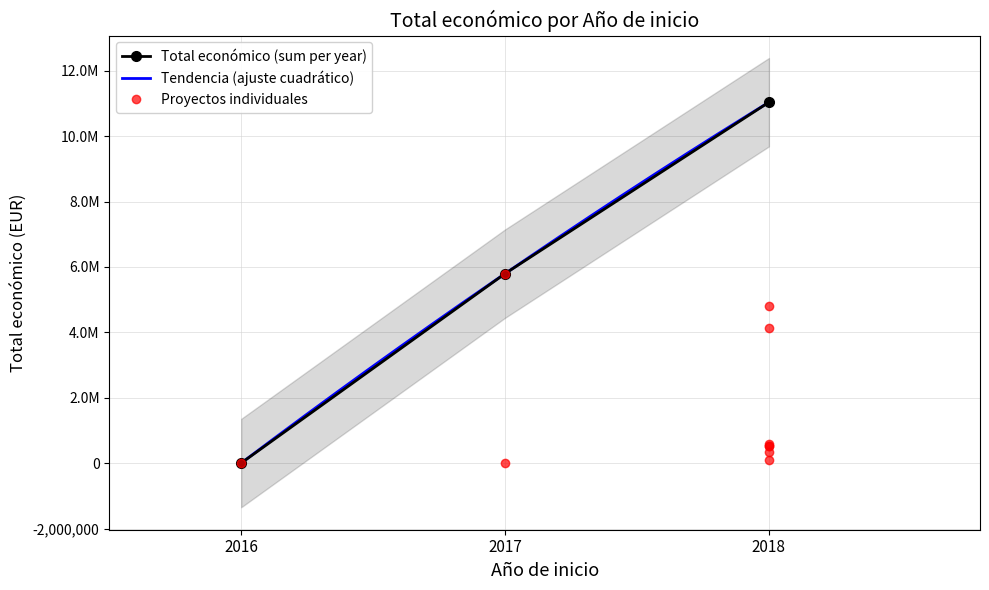

Which label corresponds to the largest value in the chart?

2017